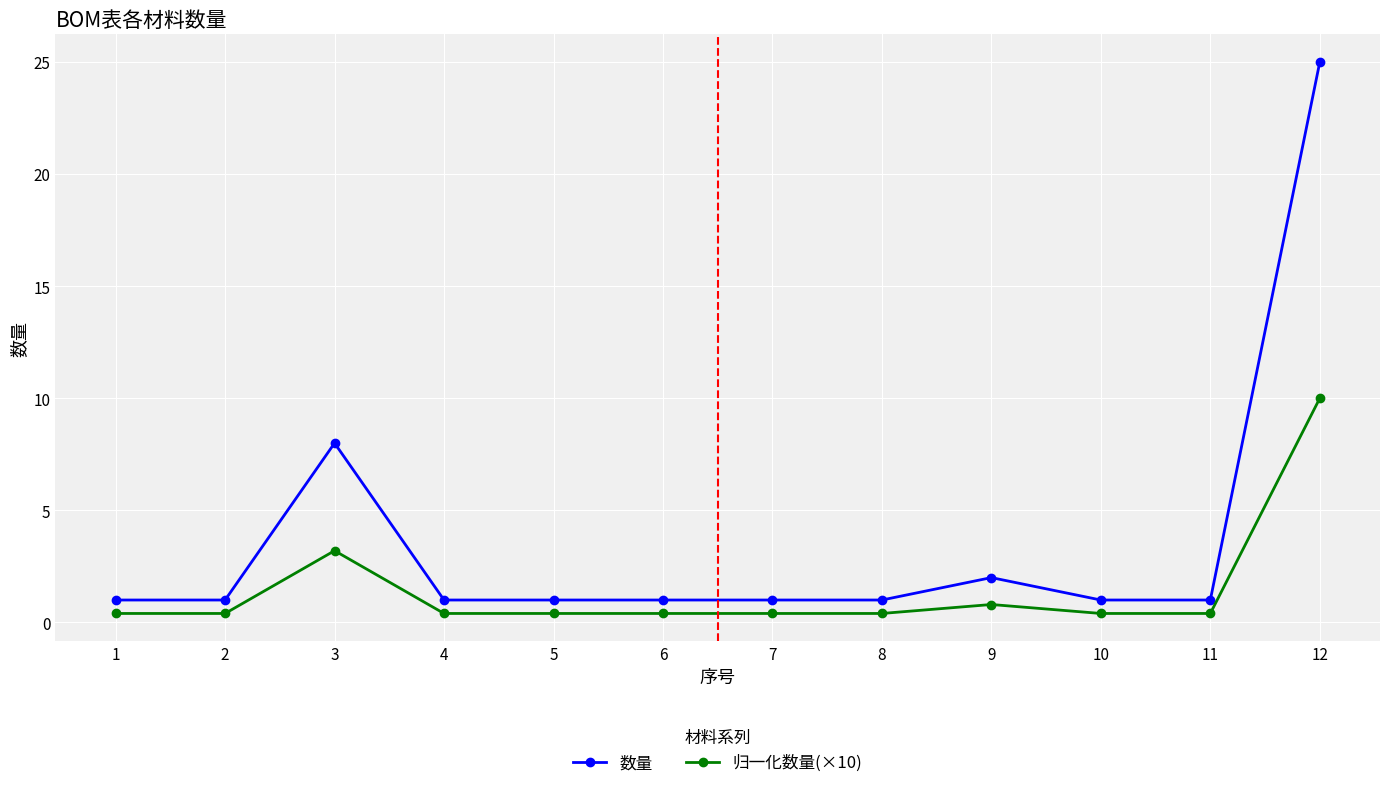

The 数量 series shows 1.0 at 1. True or false?

True